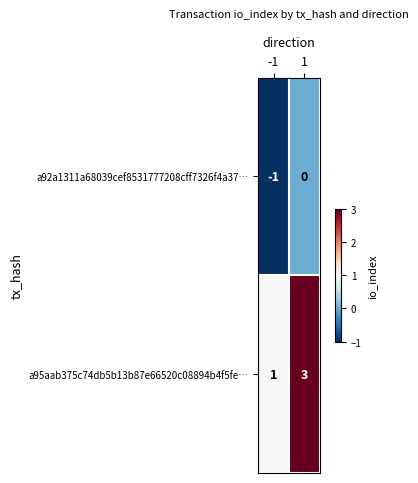

True or false: a92a1311a68039cef8531777208cff7326f4a37… has a value of -1 at -1.

True